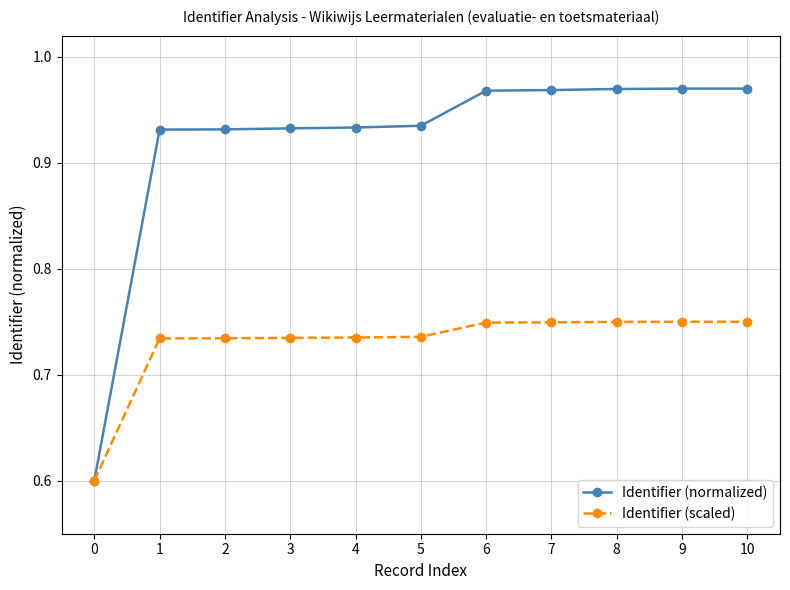

Is the value of Identifier (normalized) at 8 greater than the value of Identifier (scaled) at 6?

Yes